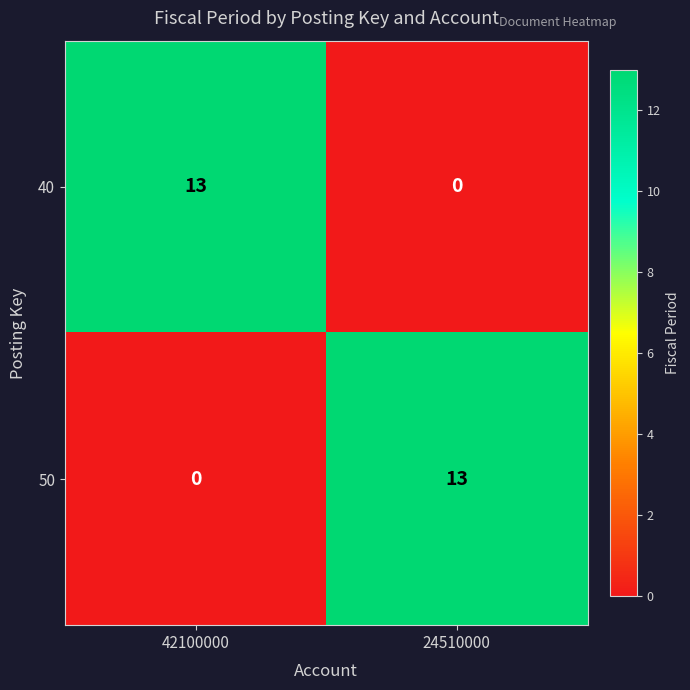

What is the difference between the maximum and minimum values in the 40 series?

13